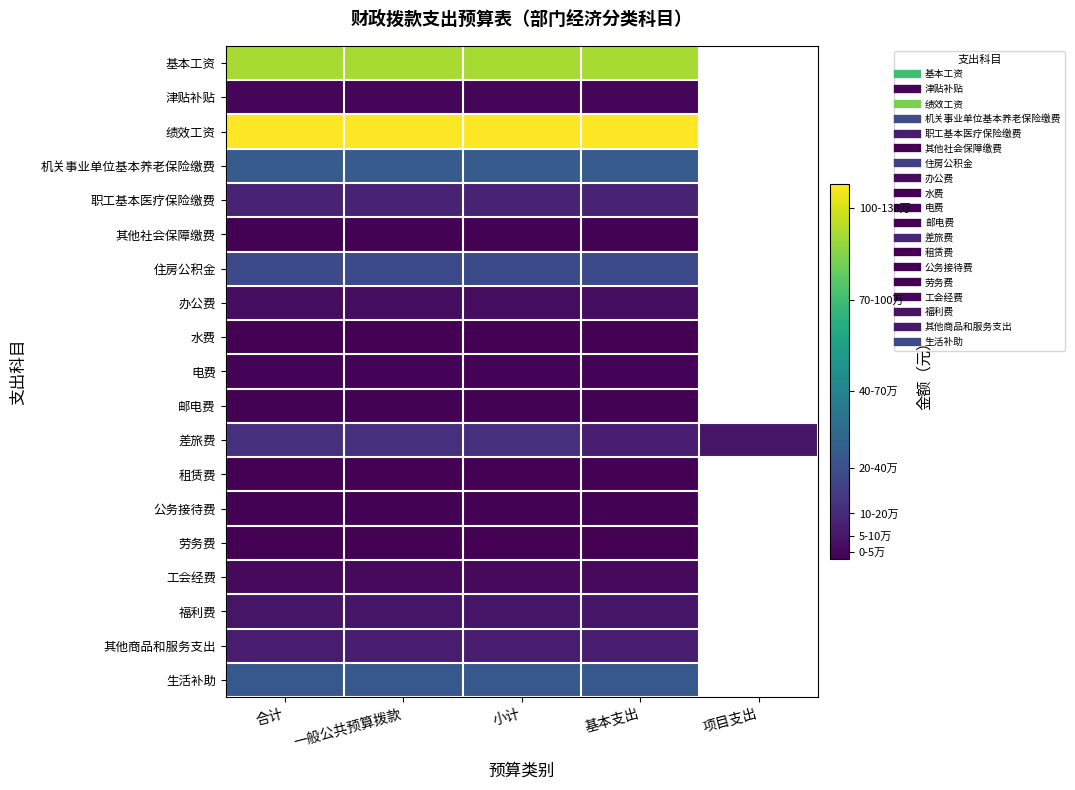

At 一般公共预算拨款, list the series in order from largest to smallest.

绩效工资, 基本工资, 机关事业单位基本养老保险缴费, 生活补助, 住房公积金, 差旅费, 职工基本医疗保险缴费, 其他商品和服务支出, 福利费, 办公费, 工会经费, 津贴补贴, 电费, 其他社会保障缴费, 邮电费, 公务接待费, 劳务费, 租赁费, 水费